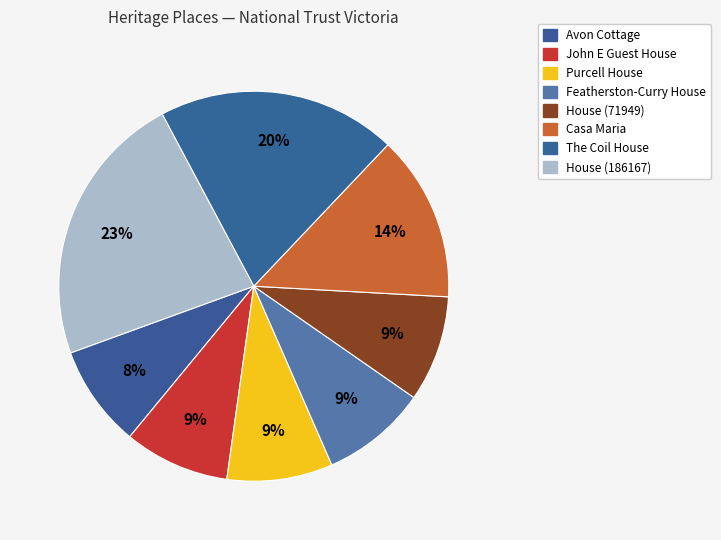

To the nearest percent, what is the average slice percentage?

12%